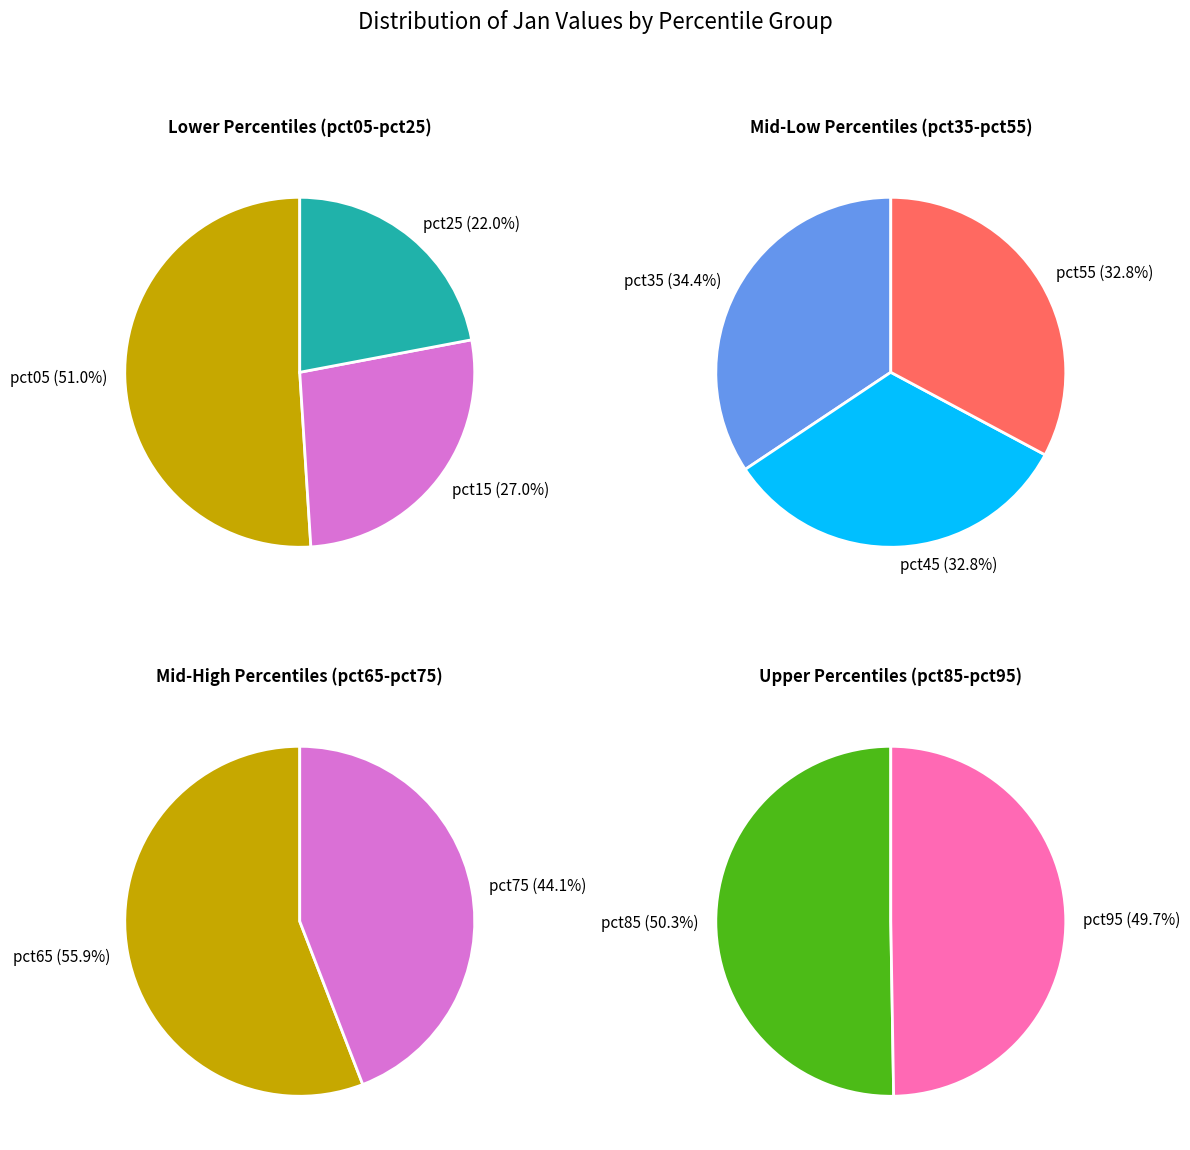

Count the number of slices in the pie.

10